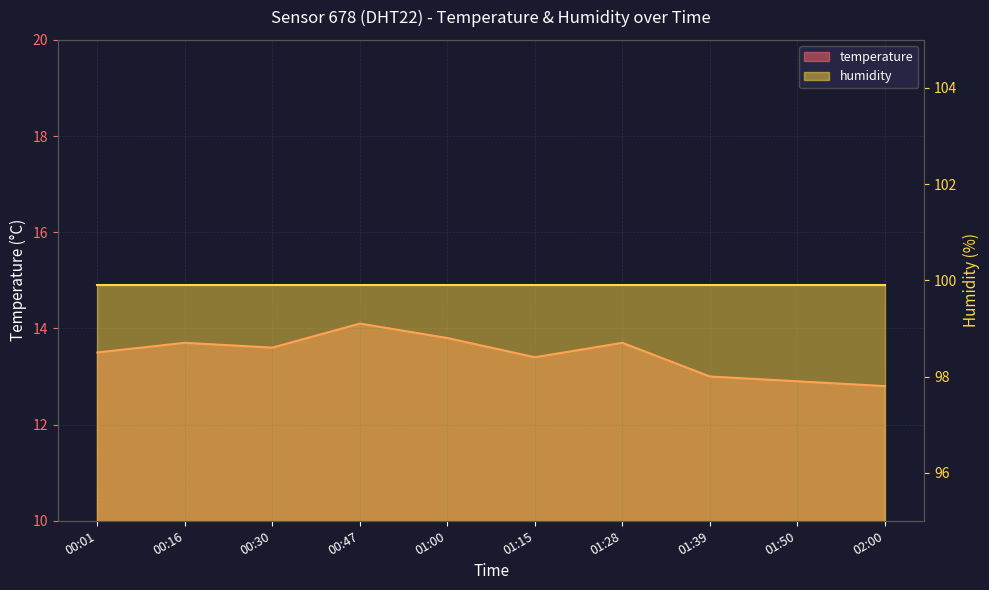

List the labels in order of value, largest first.

00:47, 01:00, 00:16, 01:28, 00:30, 00:01, 01:15, 01:39, 01:50, 02:00